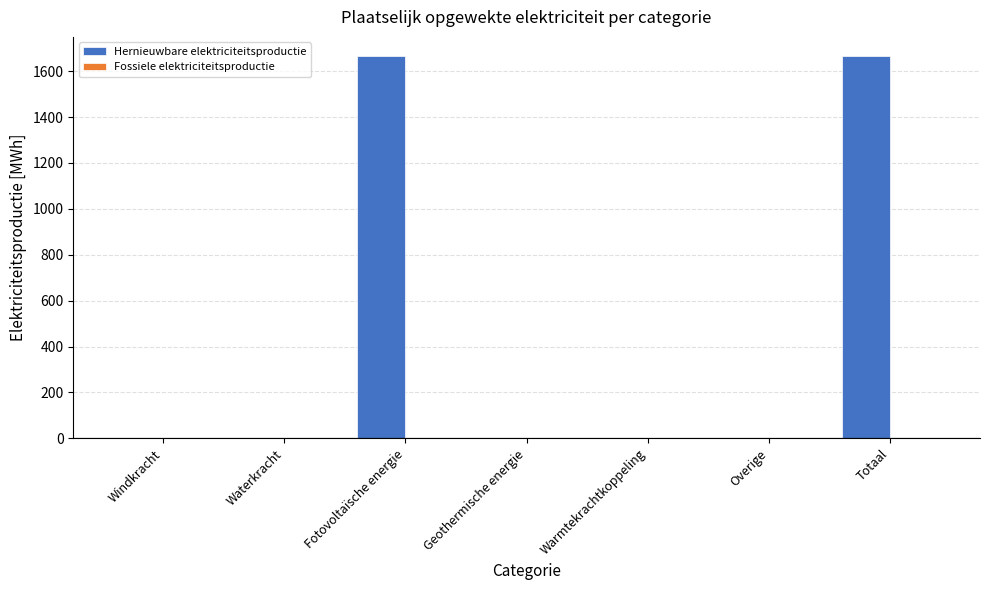

Reading right to left, transcribe all the data shown in this chart.

Totaal=1665.9	Overige=0.0	Warmtekrachtkoppeling=0.0	Geothermische energie=0.0	Fotovoltaïsche energie=1665.9	Waterkracht=0.0	Windkracht=0.0